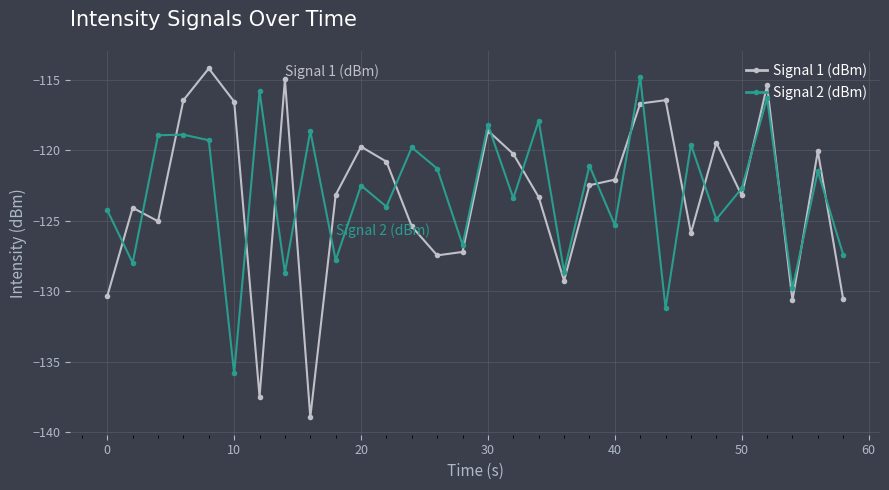

Does the chart have visible grid lines?

Yes